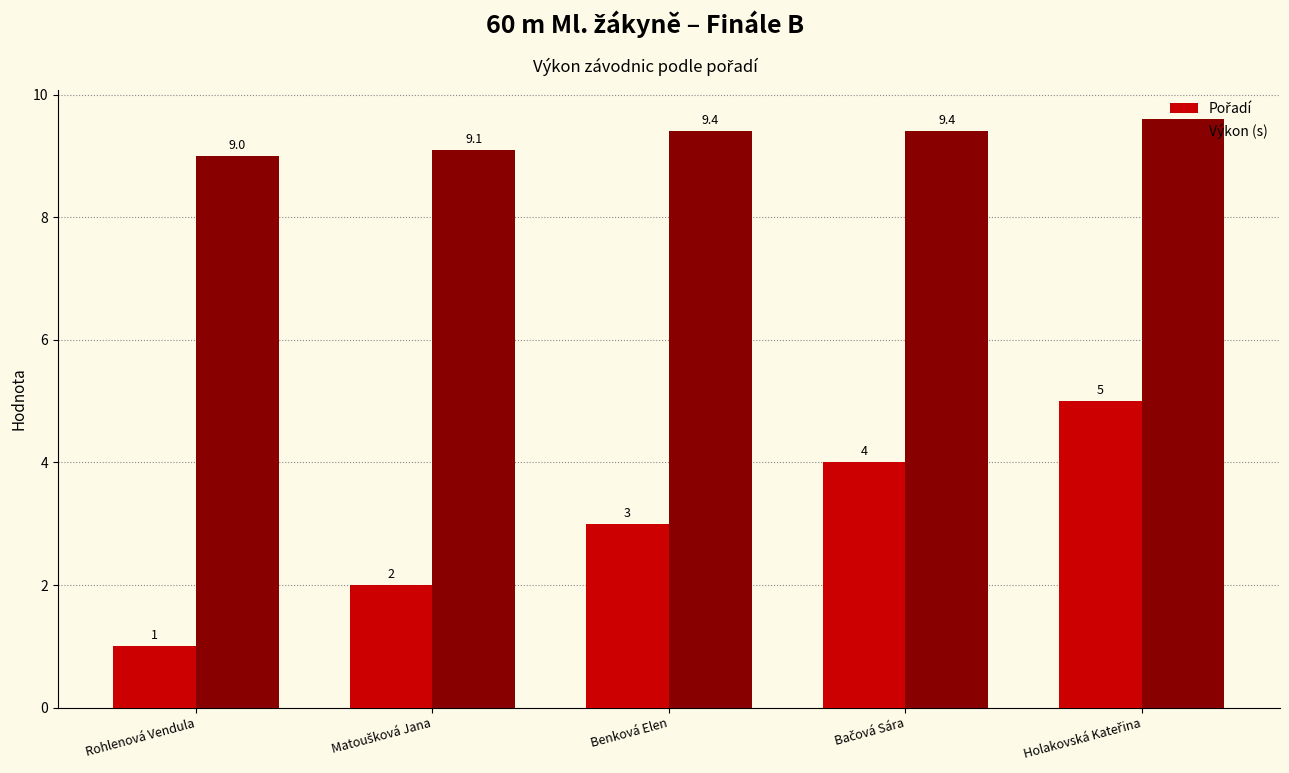

Count the Výkon (s) values in the range 9 to 10.

5